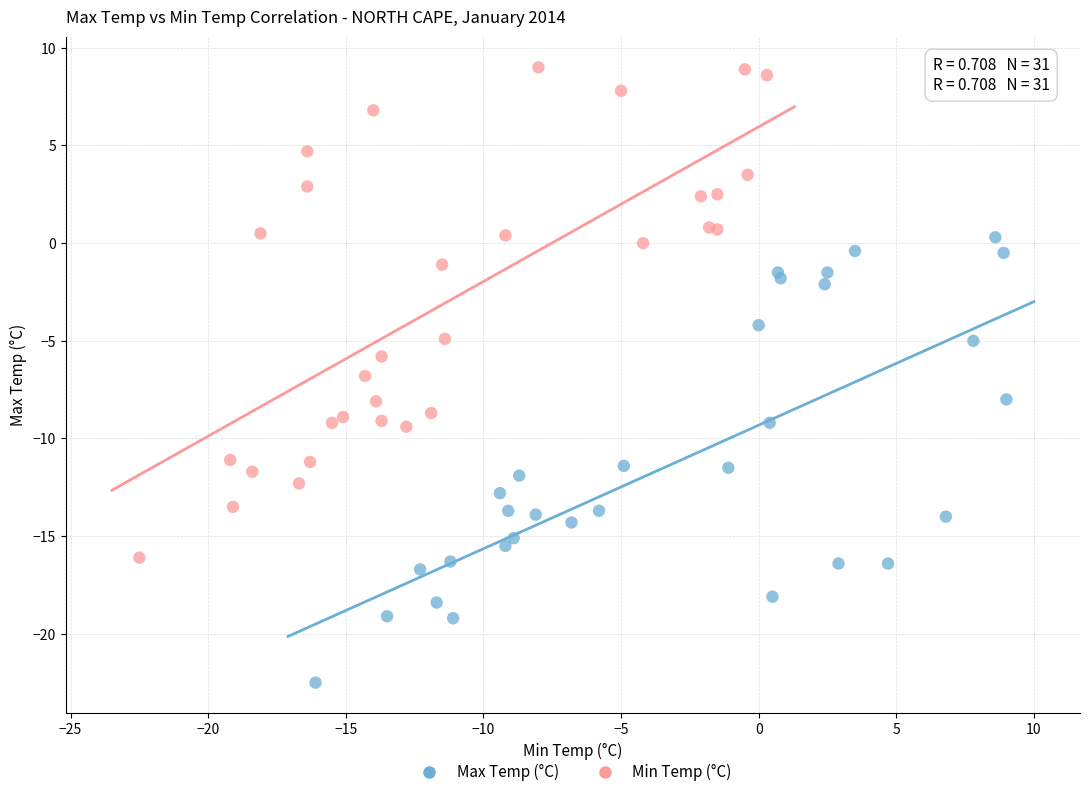

Which series has the widest spread of Y values?

Min Temp (°C)